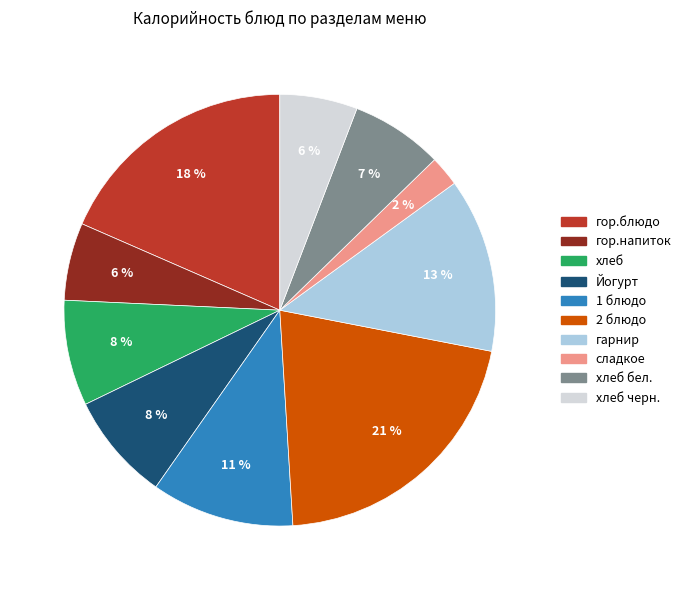

To the nearest percent, what is the difference between the гор.напиток and хлеб slice percentages?

2%